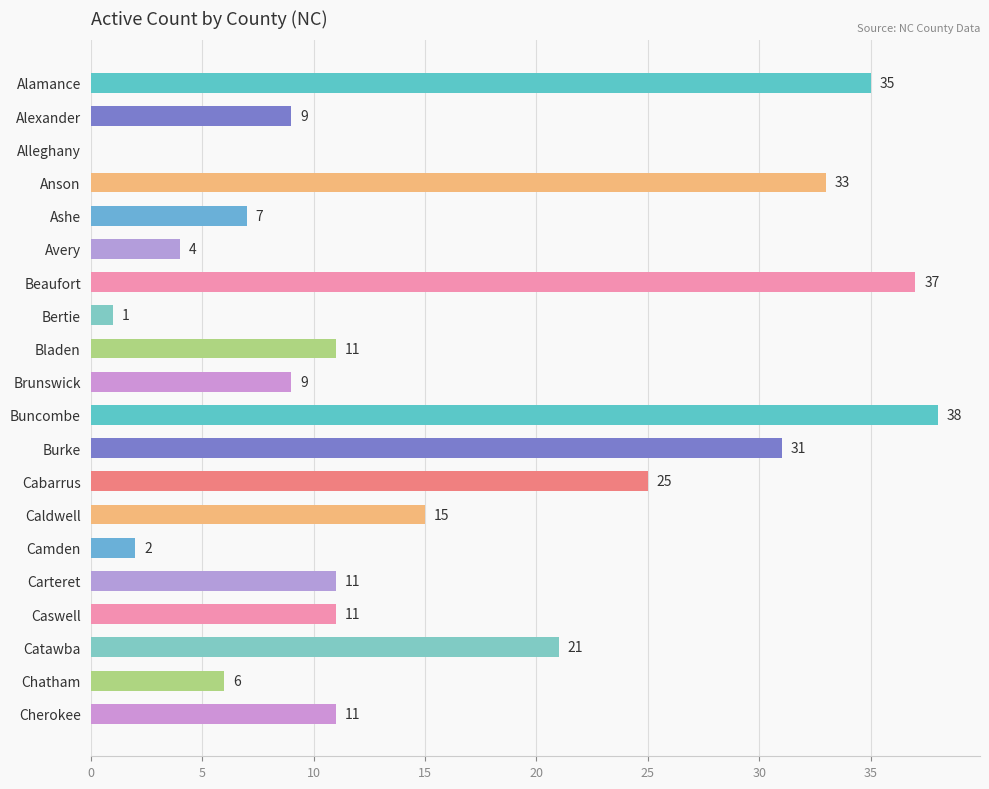

Between Carteret and Anson, which is larger?

Anson